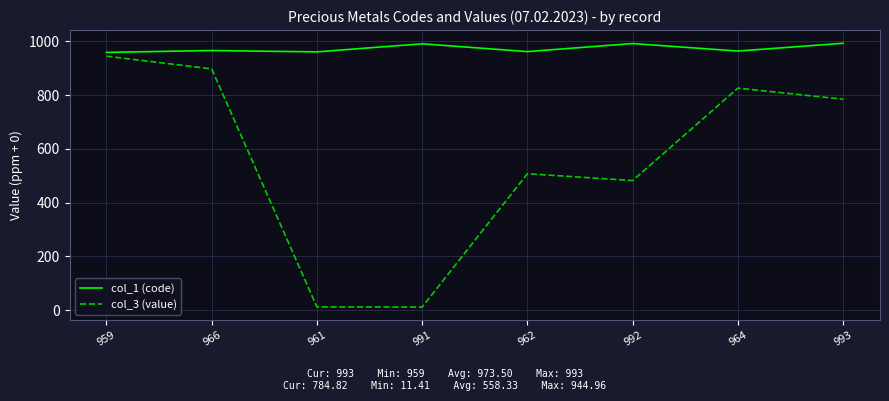

How many distinct data groups are displayed?

2